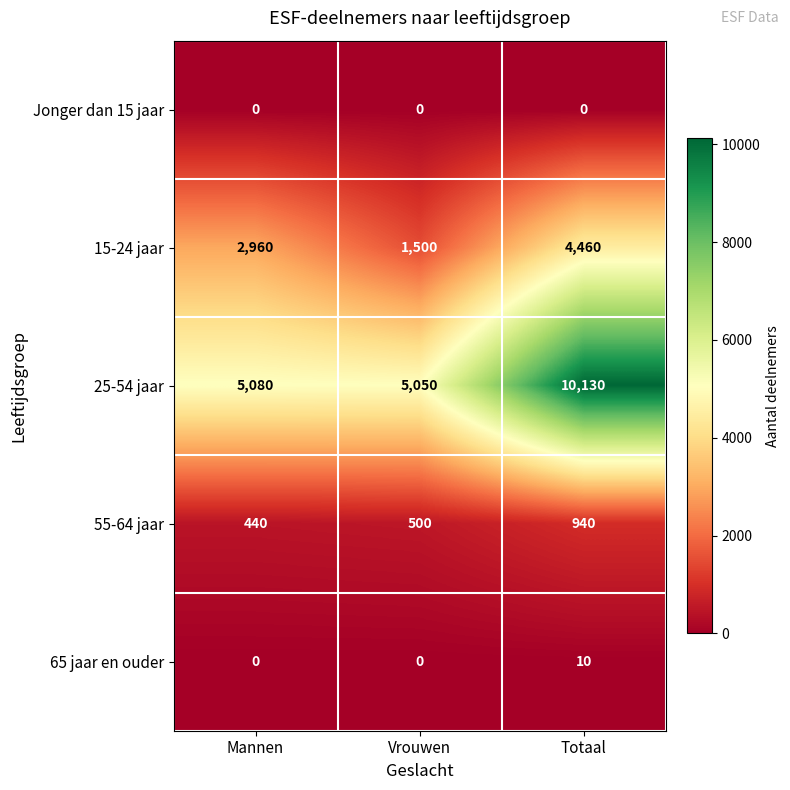

True or false: 55-64 jaar has a value of 158 at Mannen.

False